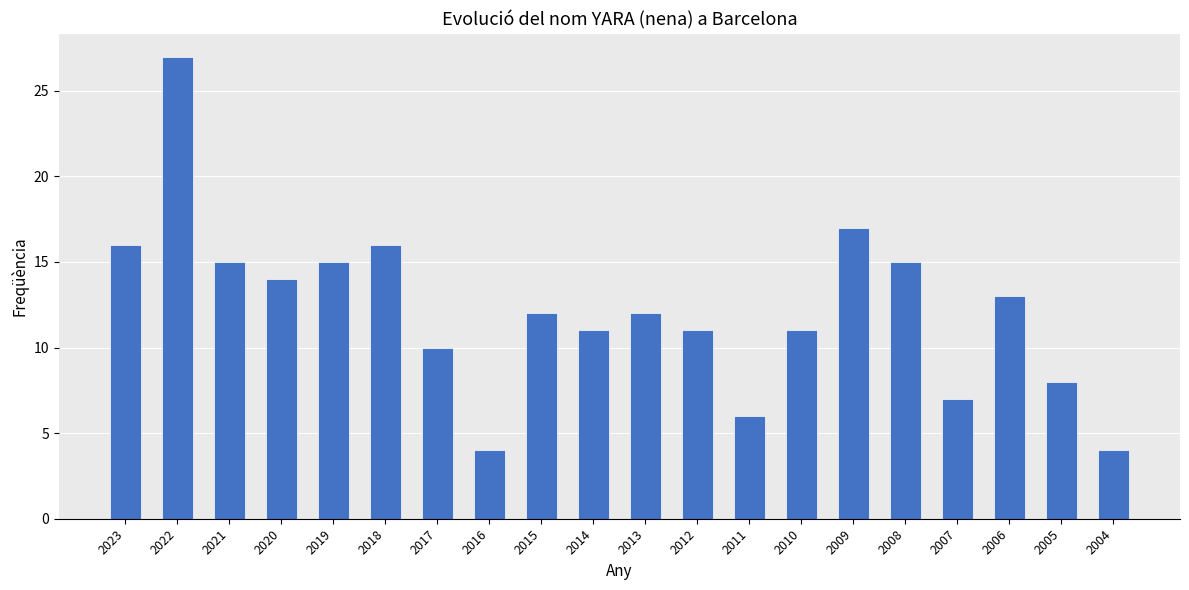

What is the approximate value at 2006?

13